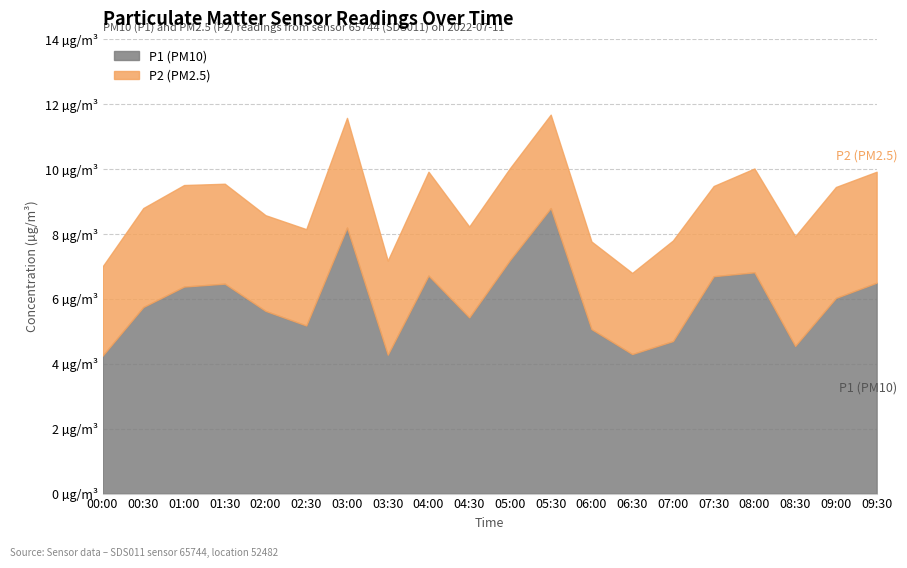

What is the difference between the P1 values at 03:00 and 05:00?

1.0